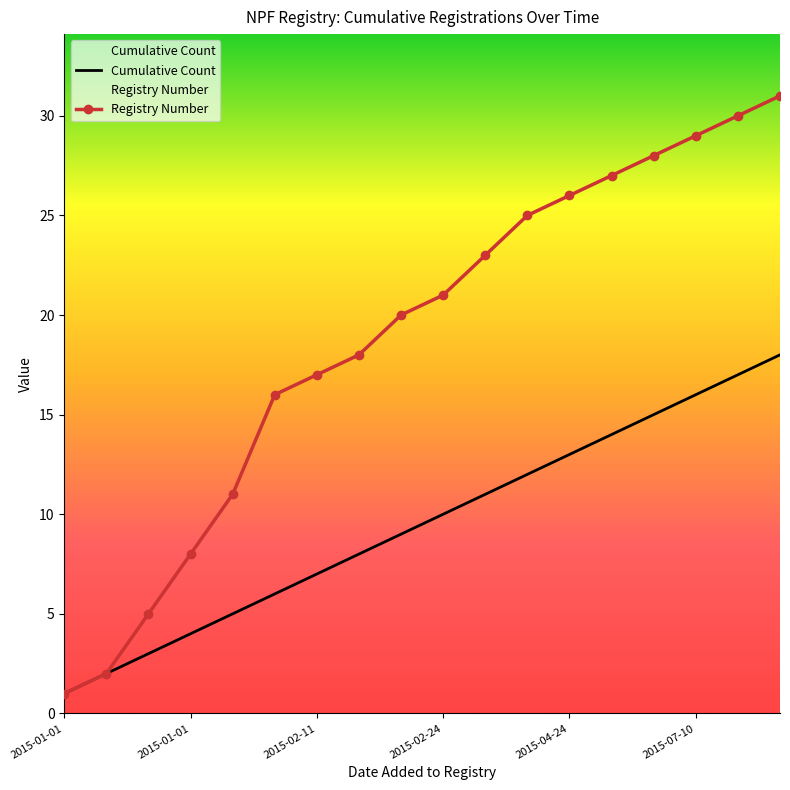

What is the maximum value for Registry Number?

31